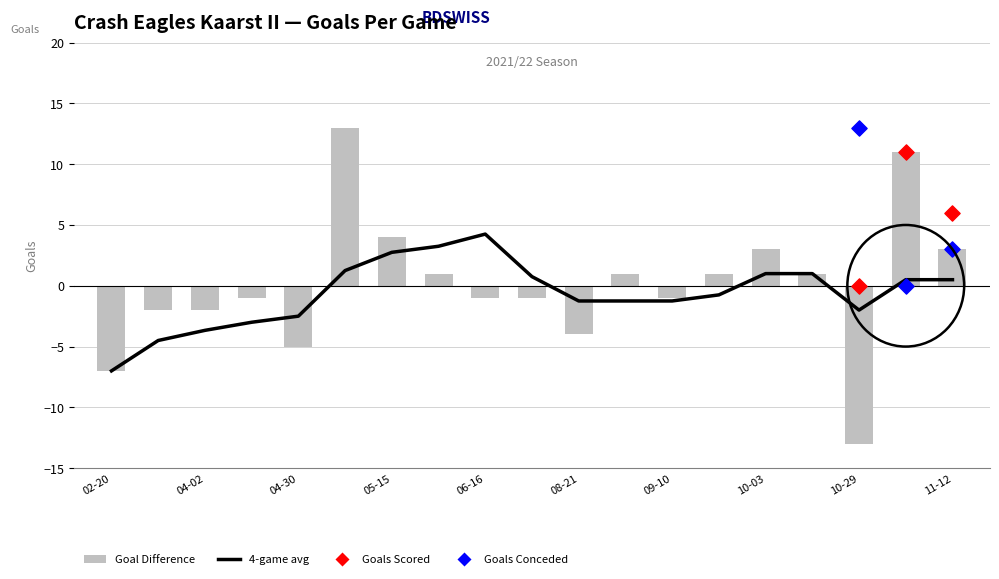

Which series has the largest total across all categories?

Goals Scored (TH)